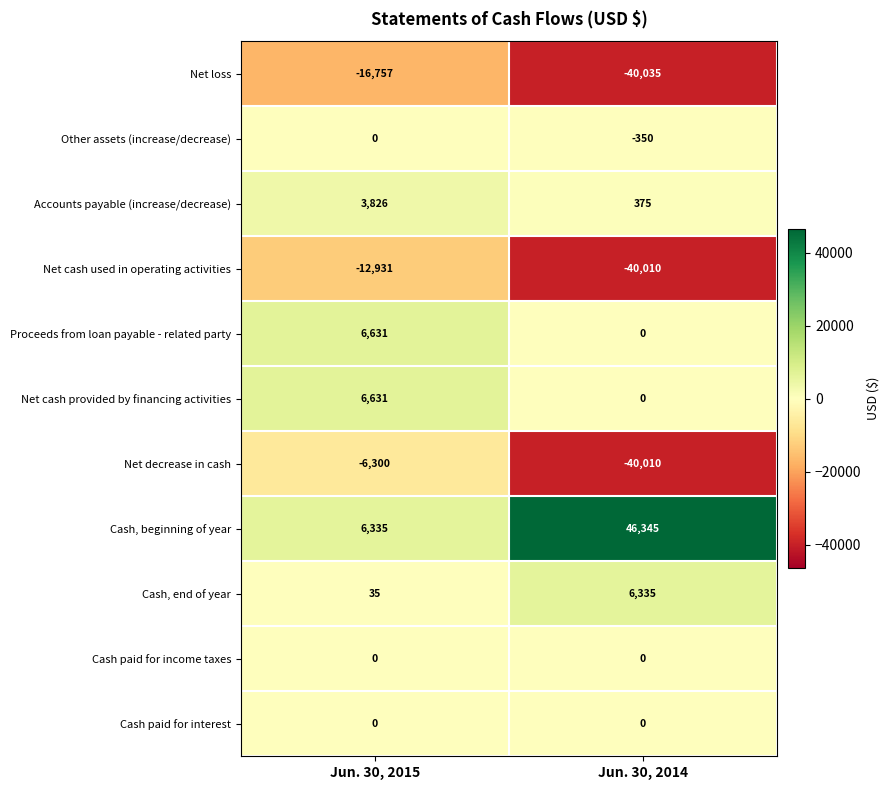

What is the approximate value of Accounts payable (increase/decrease) at Jun. 30, 2015?

3826